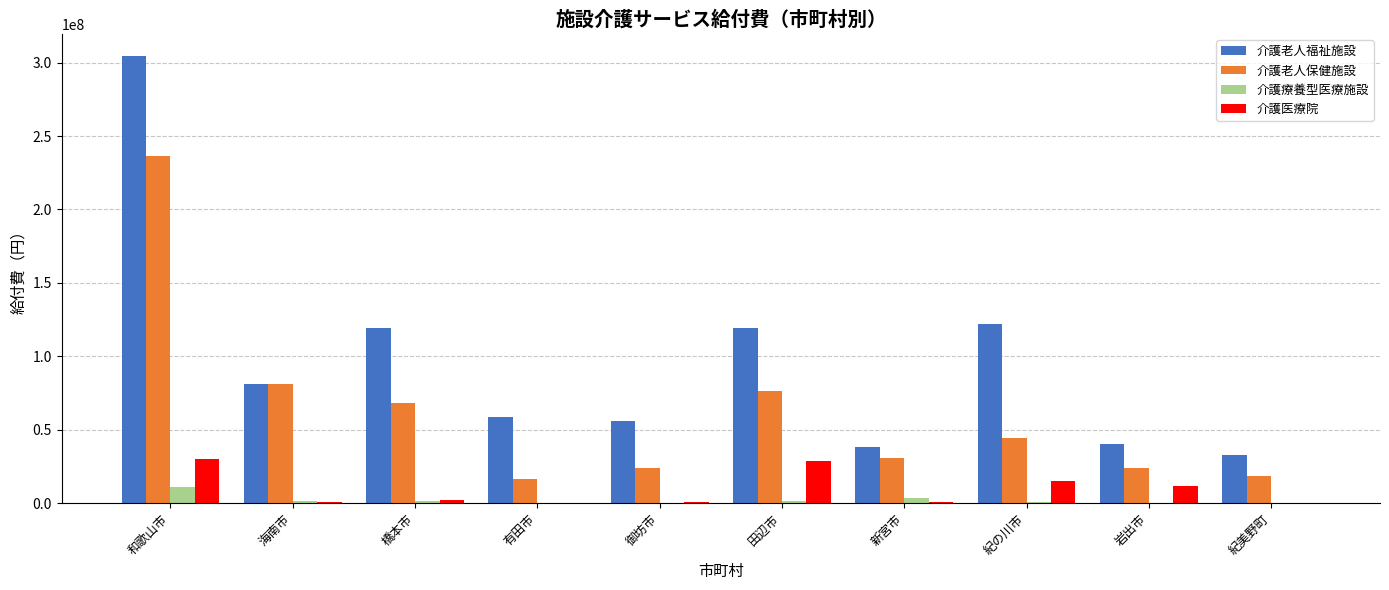

At which category does the chart reach its peak across all series?

和歌山市